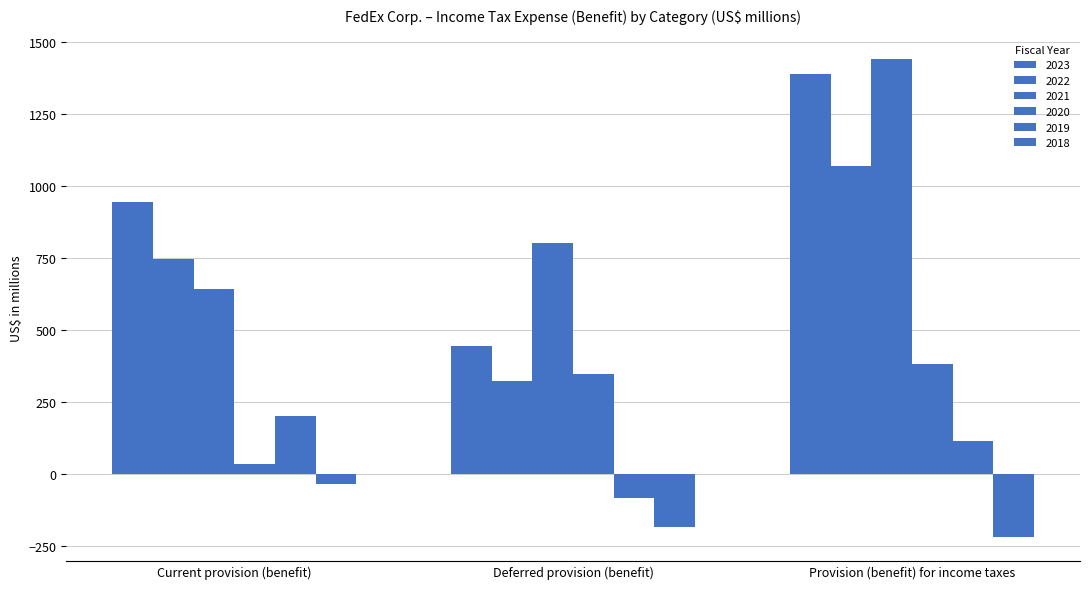

How many bars are there in each group?

6